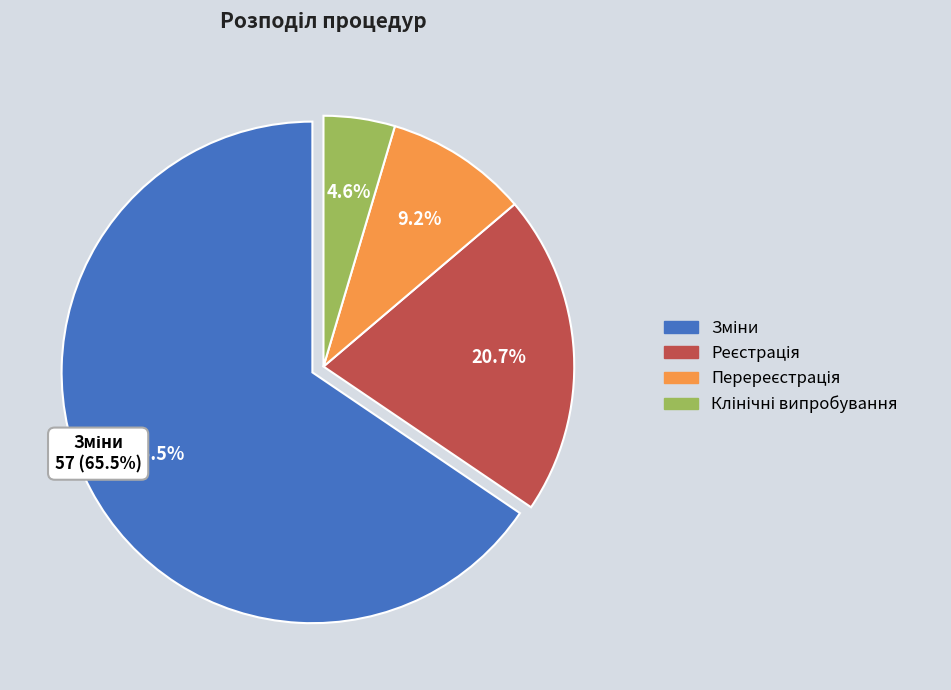

Approximately how many times larger is the value at Зміни compared to Реєстрація?

3.2